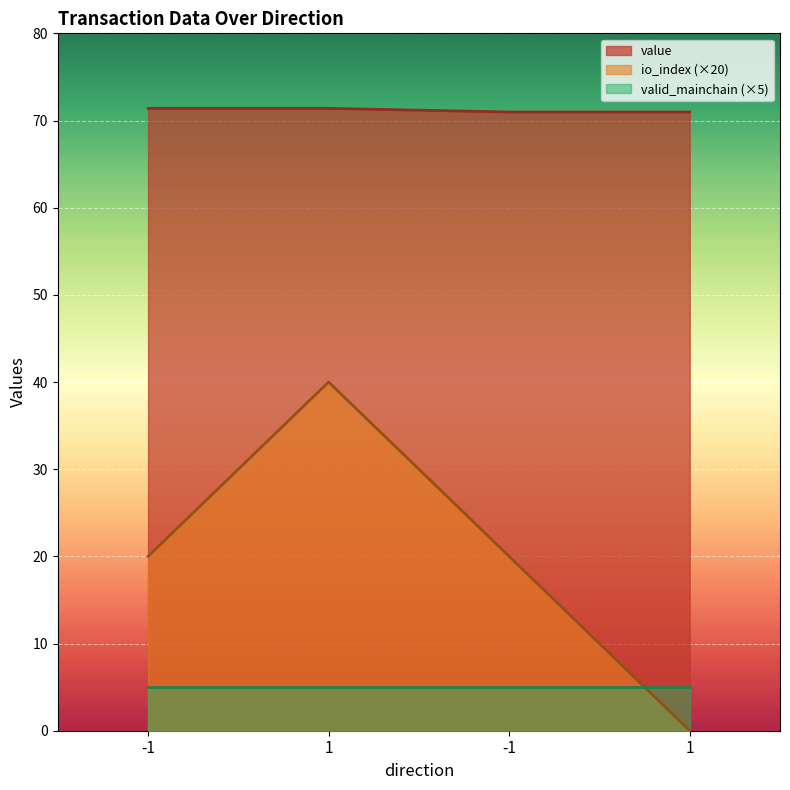

How many values in the io_index series exceed 20?

1